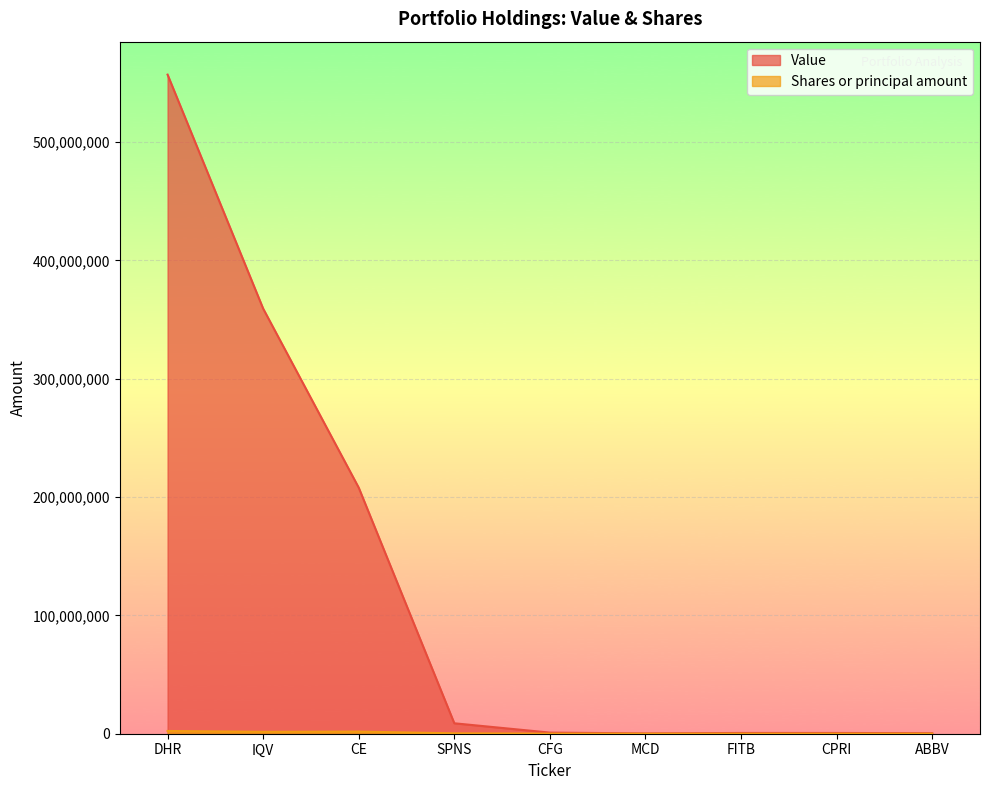

At how many categories does at least one series exceed 381271089?

1